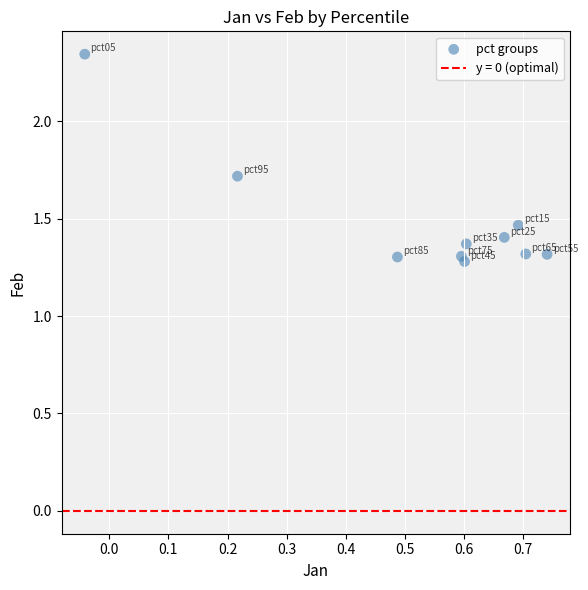

What is the range of X values (max minus min)?

0.8